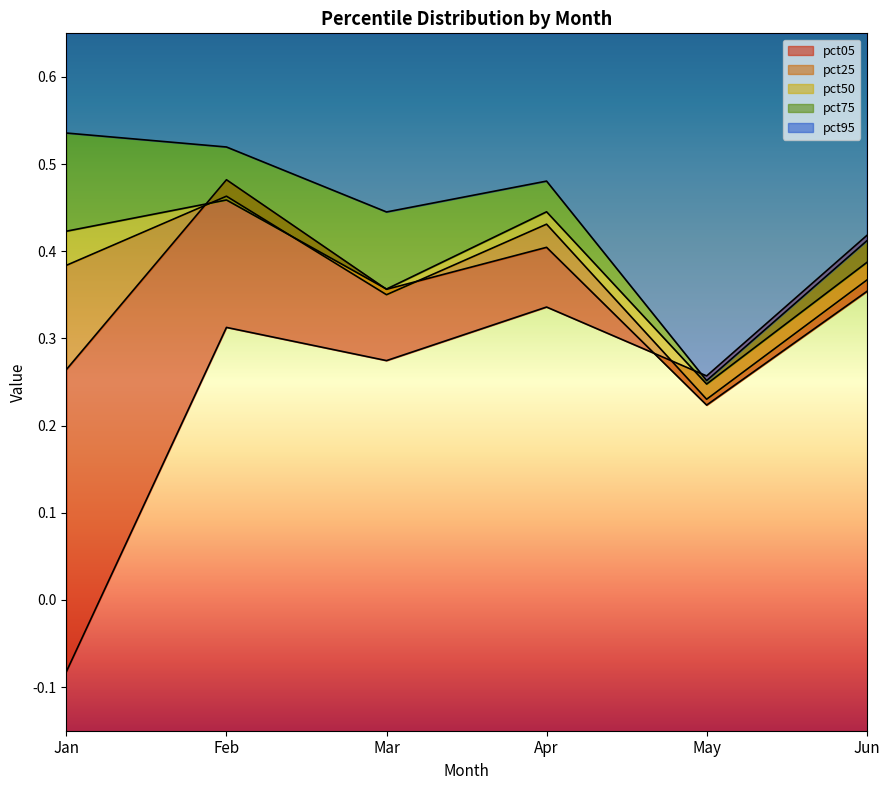

At which label is pct95 closest to 0?

May